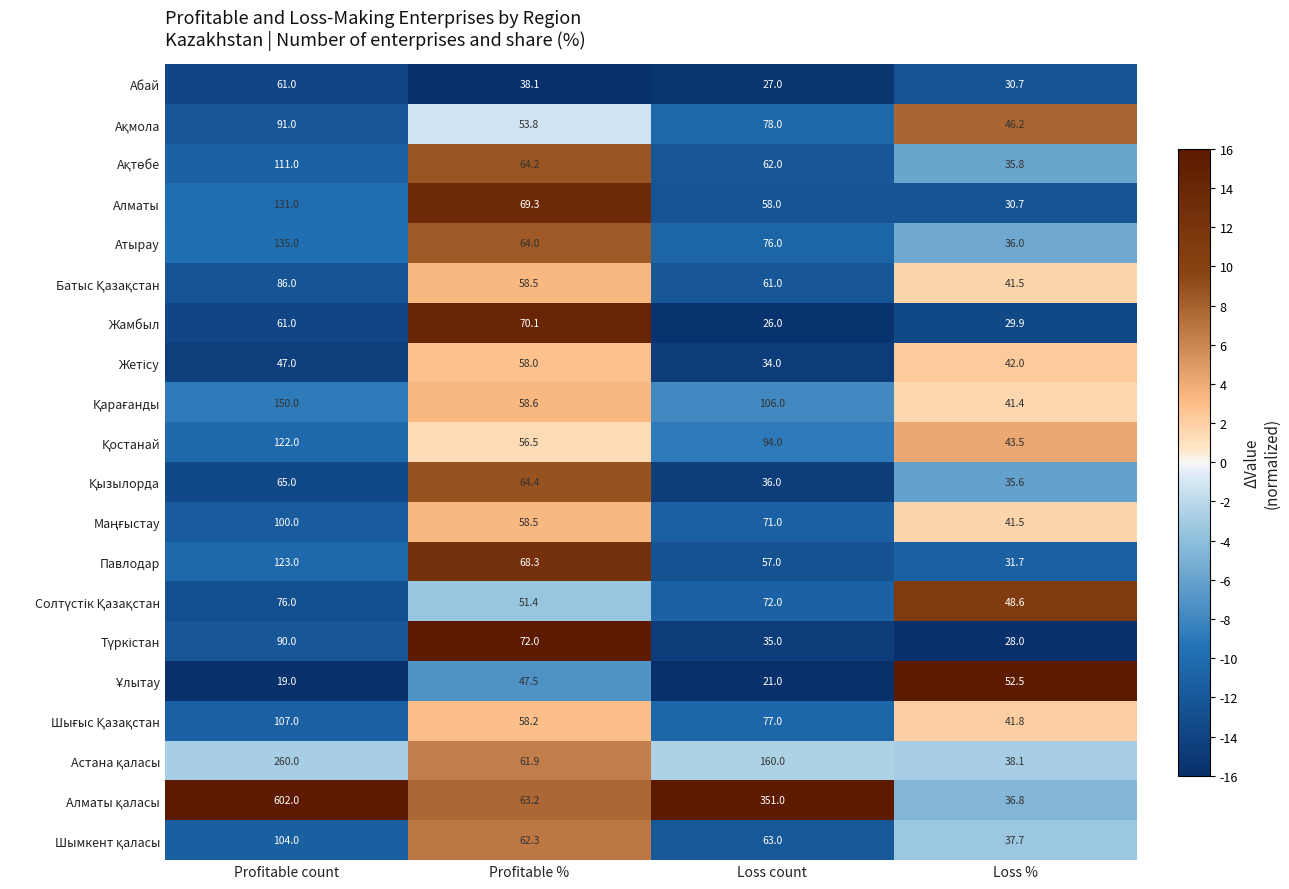

What is the spread (max minus min) of values at Loss %?

24.5